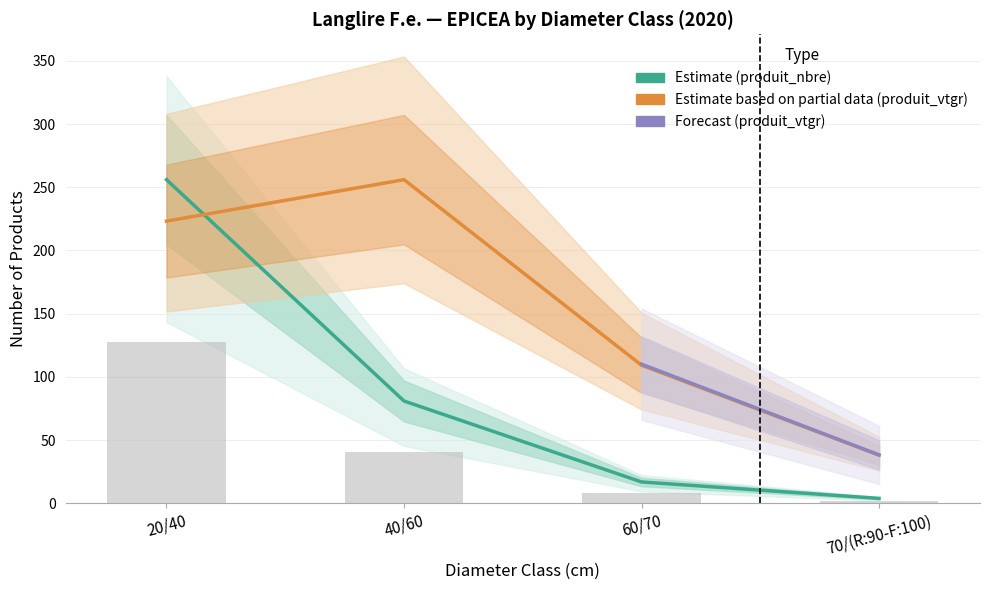

List the series in order of their overall mean, highest first.

produit_vtgr, produit_nbre